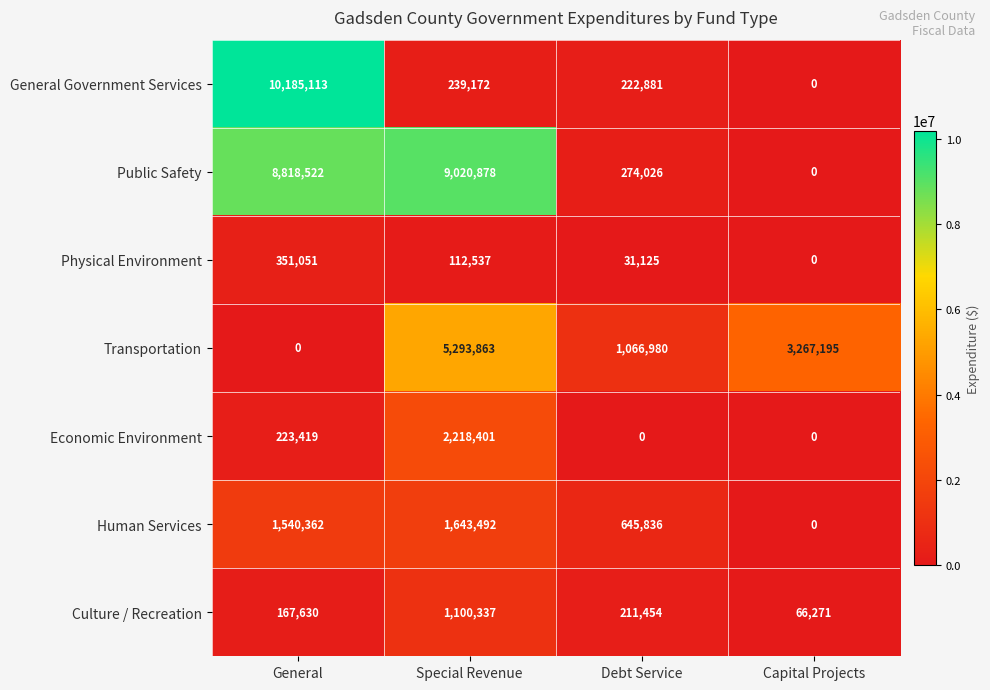

Which series changed the most between General and Debt Service?

General Government Services